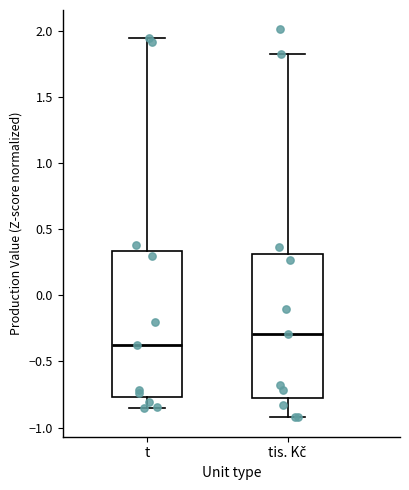

Which box's median line is the lowest?

t